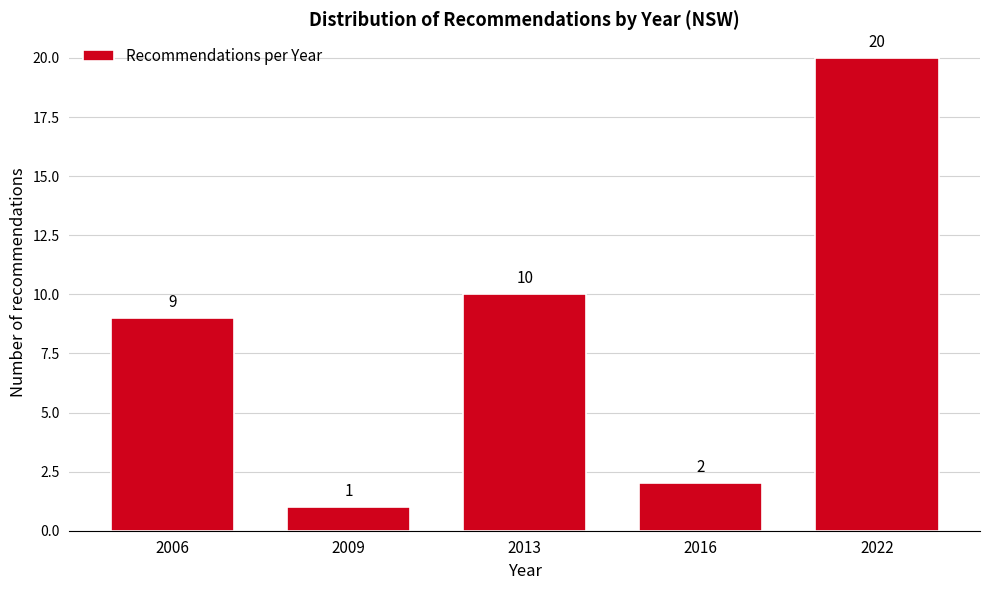

Reading left to right, list all the values displayed in this chart.

9	1	10	2	20